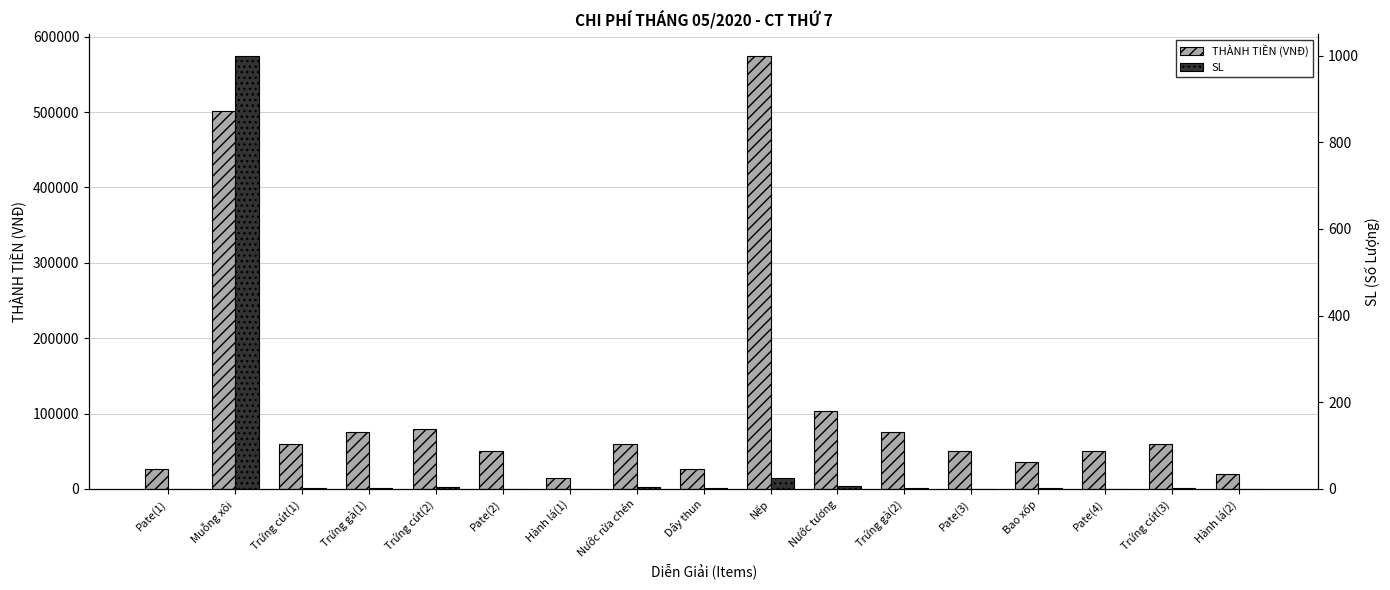

Reading left to right, list all the values displayed in this chart.

THÀNH TIỀN (VNĐ): Pate(1)=27000.0	Muỗng xôi=501000.0	Trứng cút(1)=60000.0	Trứng gà(1)=75000.0	Trứng cút(2)=80000.0	Pate(2)=50000.0	Hành lá(1)=15000.0	Nước rửa chén=60000.0	Dây thun=27000.0	Nếp=575000.0	Nước tương=103000.0	Trứng gà(2)=75000.0	Pate(3)=50000.0	Bao xốp=35000.0	Pate(4)=50000.0	Trứng cút(3)=60000.0	Hành lá(2)=20000.0
SL: Pate(1)=0.3	Muỗng xôi=1000.0	Trứng cút(1)=3.0	Trứng gà(1)=3.0	Trứng cút(2)=4.0	Pate(2)=0.5	Hành lá(1)=0.5	Nước rửa chén=4.0	Dây thun=1.0	Nếp=25.0	Nước tương=7.0	Trứng gà(2)=3.0	Pate(3)=0.5	Bao xốp=1.0	Pate(4)=0.5	Trứng cút(3)=3.0	Hành lá(2)=0.5